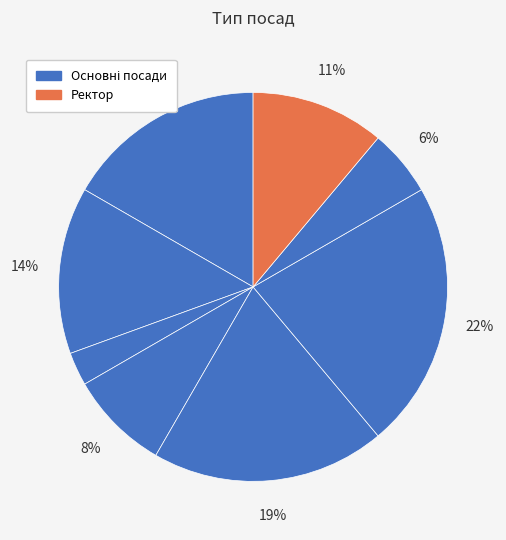

Count the number of slices in the pie.

8